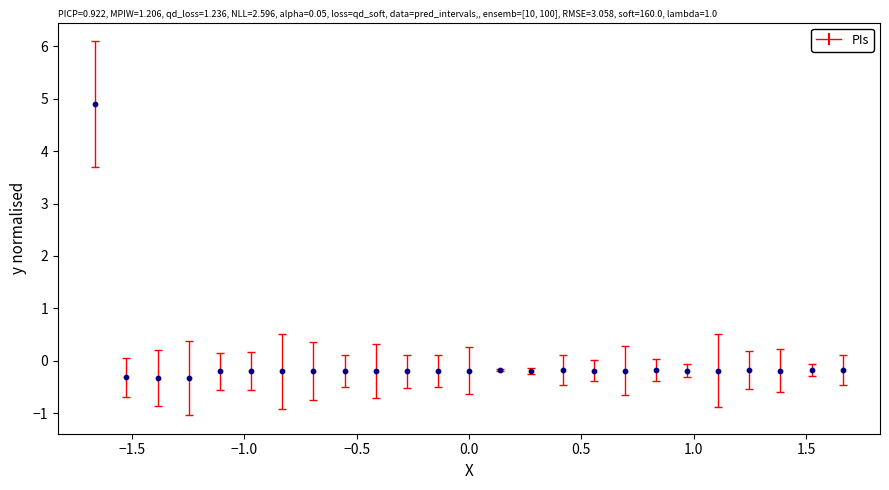

What is the range of X values (max minus min)?

3.3